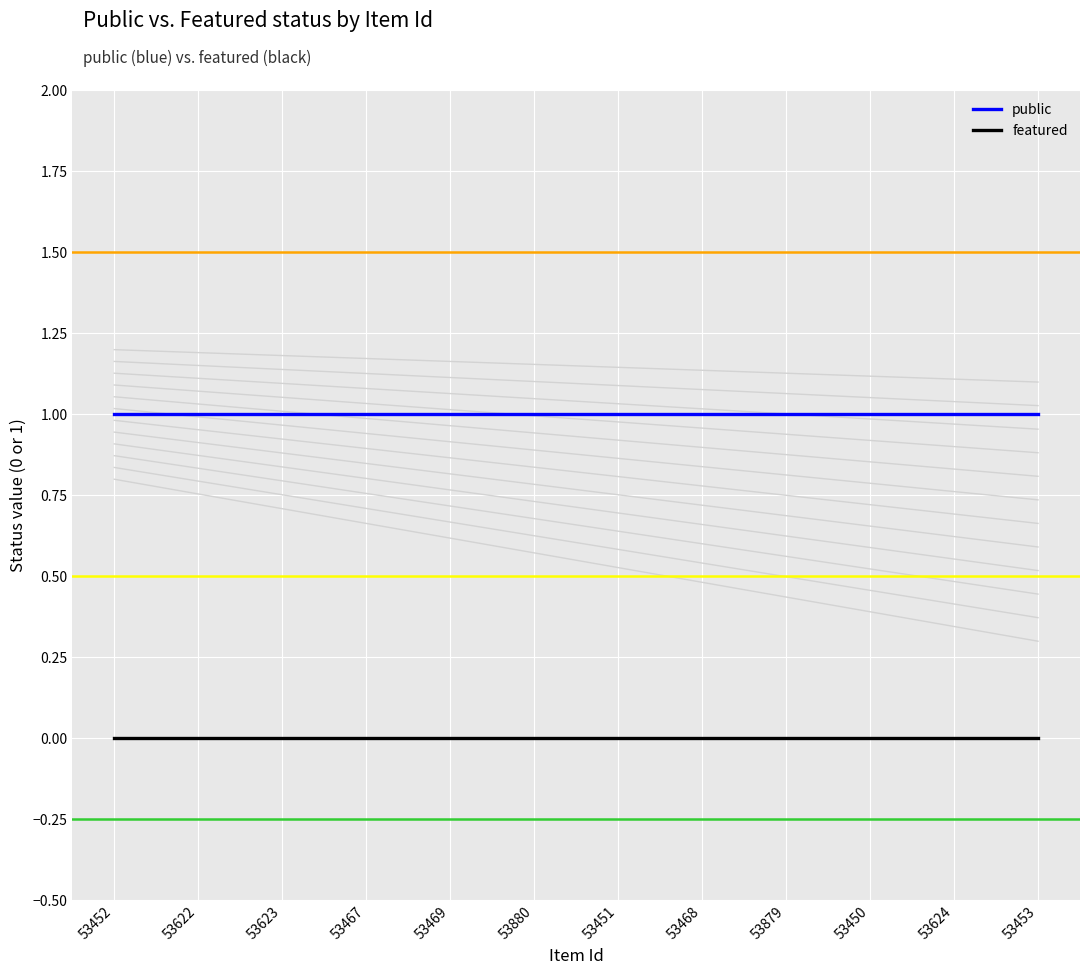

The value of public at 53452 is 1. True or false?

False